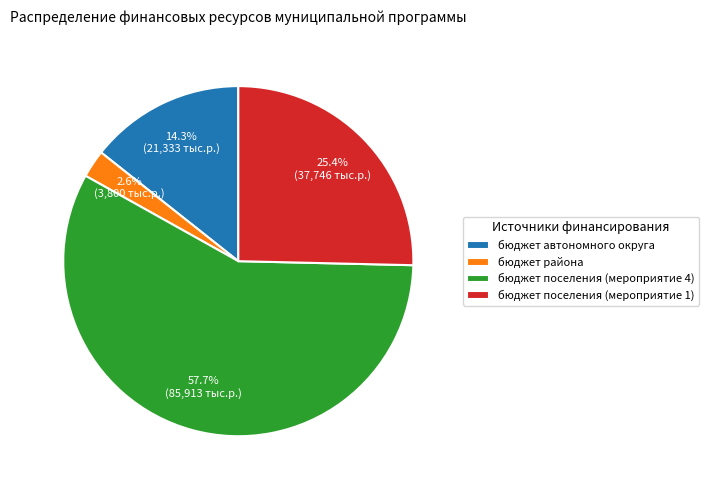

Is the sum of бюджет района and бюджет автономного округа greater than half?

No